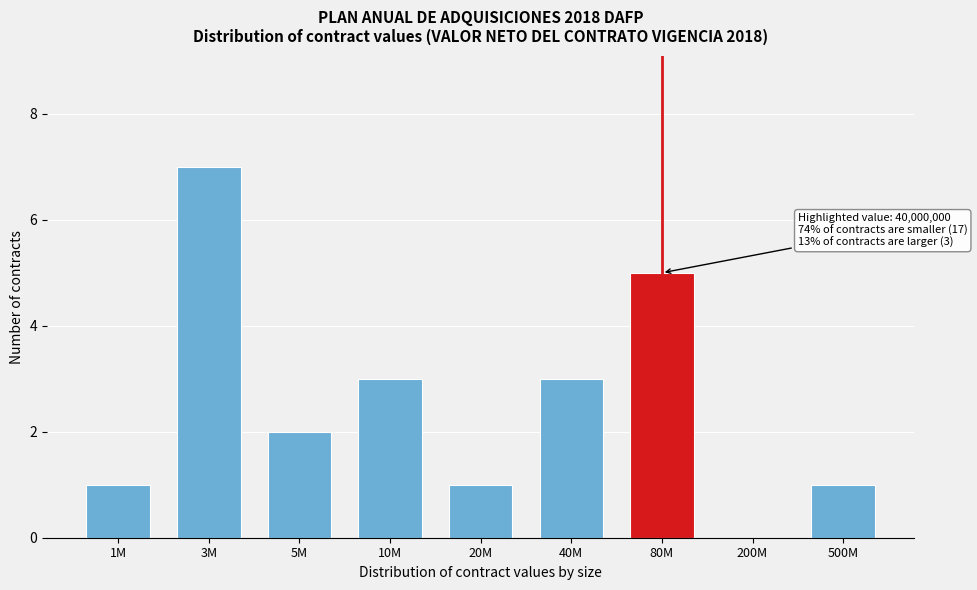

Reading left to right, extract all data points from this chart.

1M=1	3M=7	5M=2	10M=3	20M=1	40M=3	80M=5	200M=0	500M=1